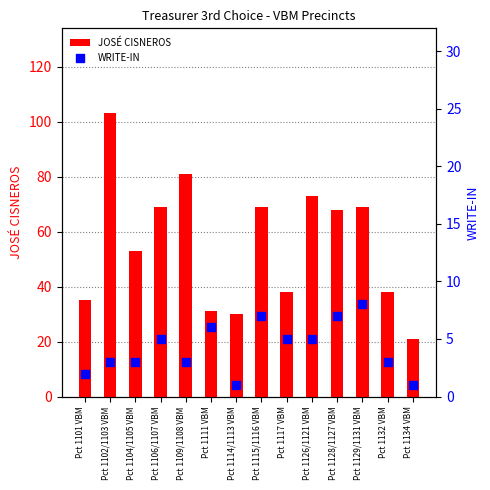

At how many categories does at least one series exceed 86?

1